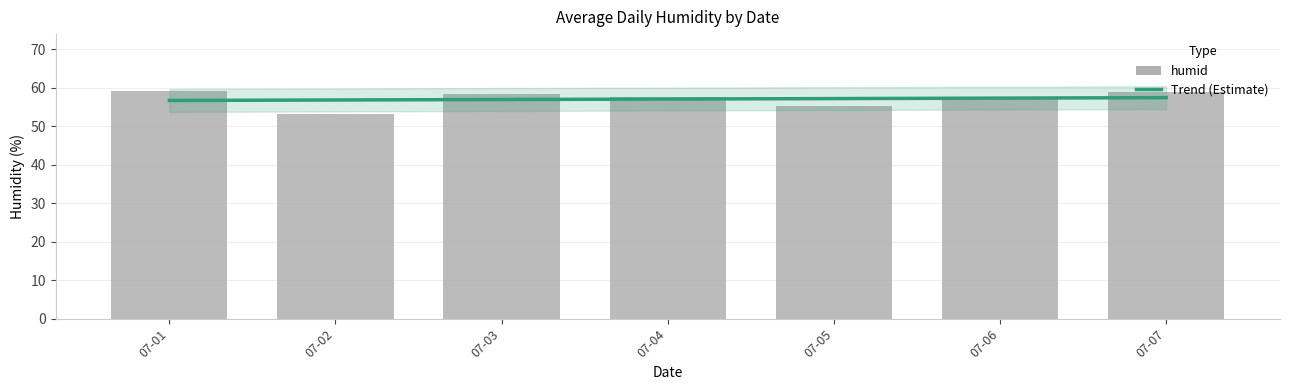

What is the sum of the values at 07-01 and 07-06?

116.3